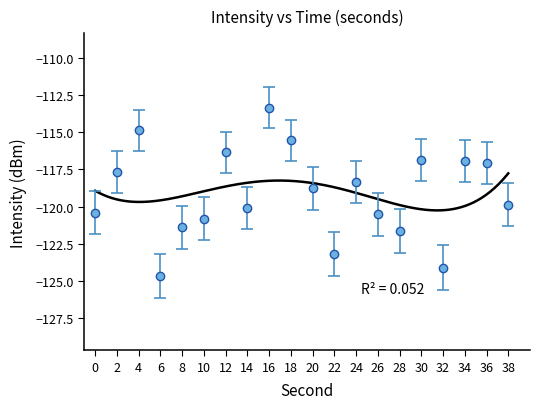

What is the approximate value at 6?

-124.7